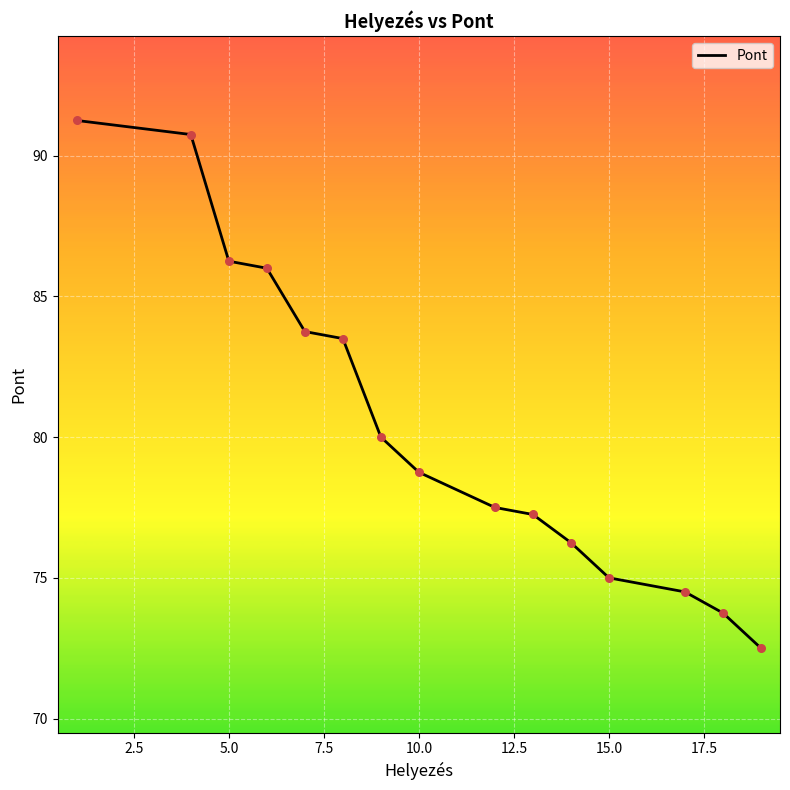

What is the smallest value displayed?

72.5